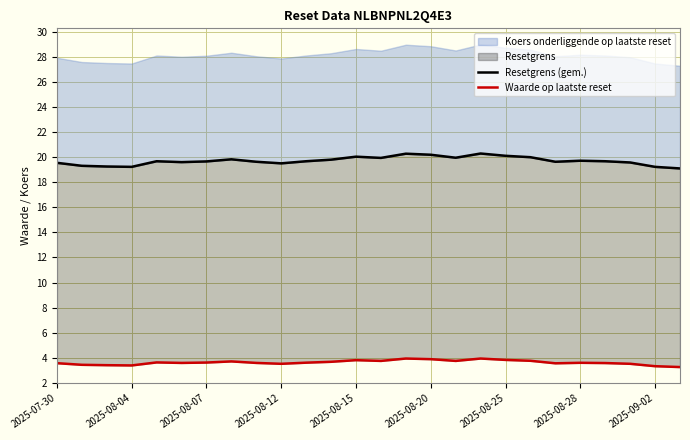

The value of Waarde op laatste reset at 20 is 4.9. True or false?

False